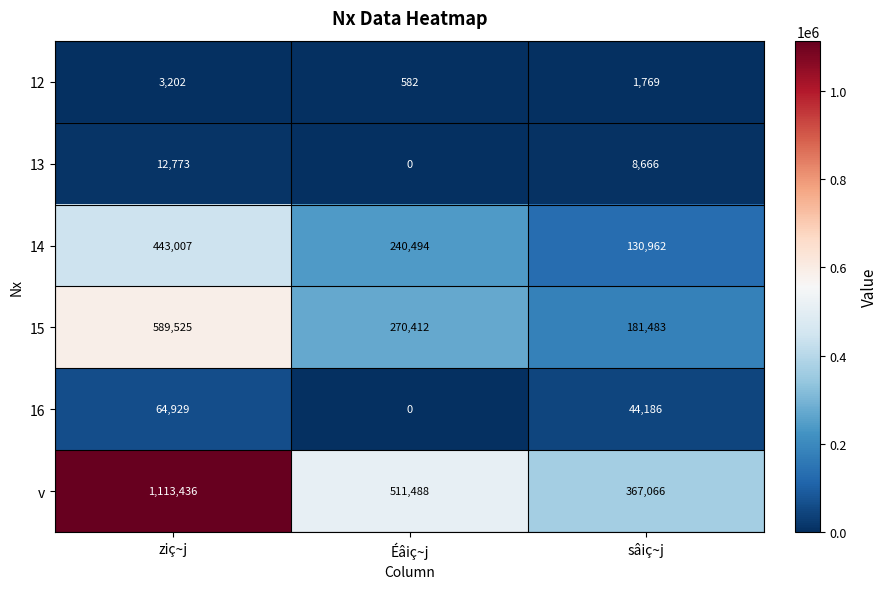

How many series are shown in this chart?

6